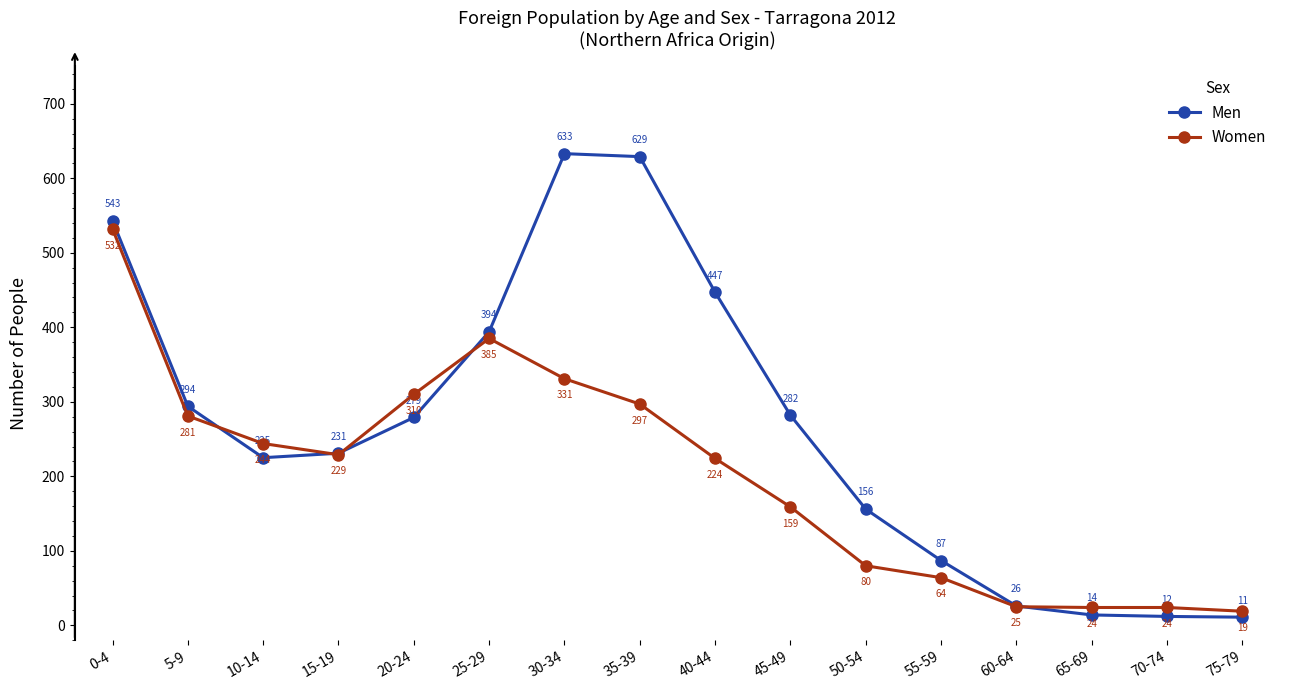

Rank the series by their average value, from lowest to highest.

Women, Men